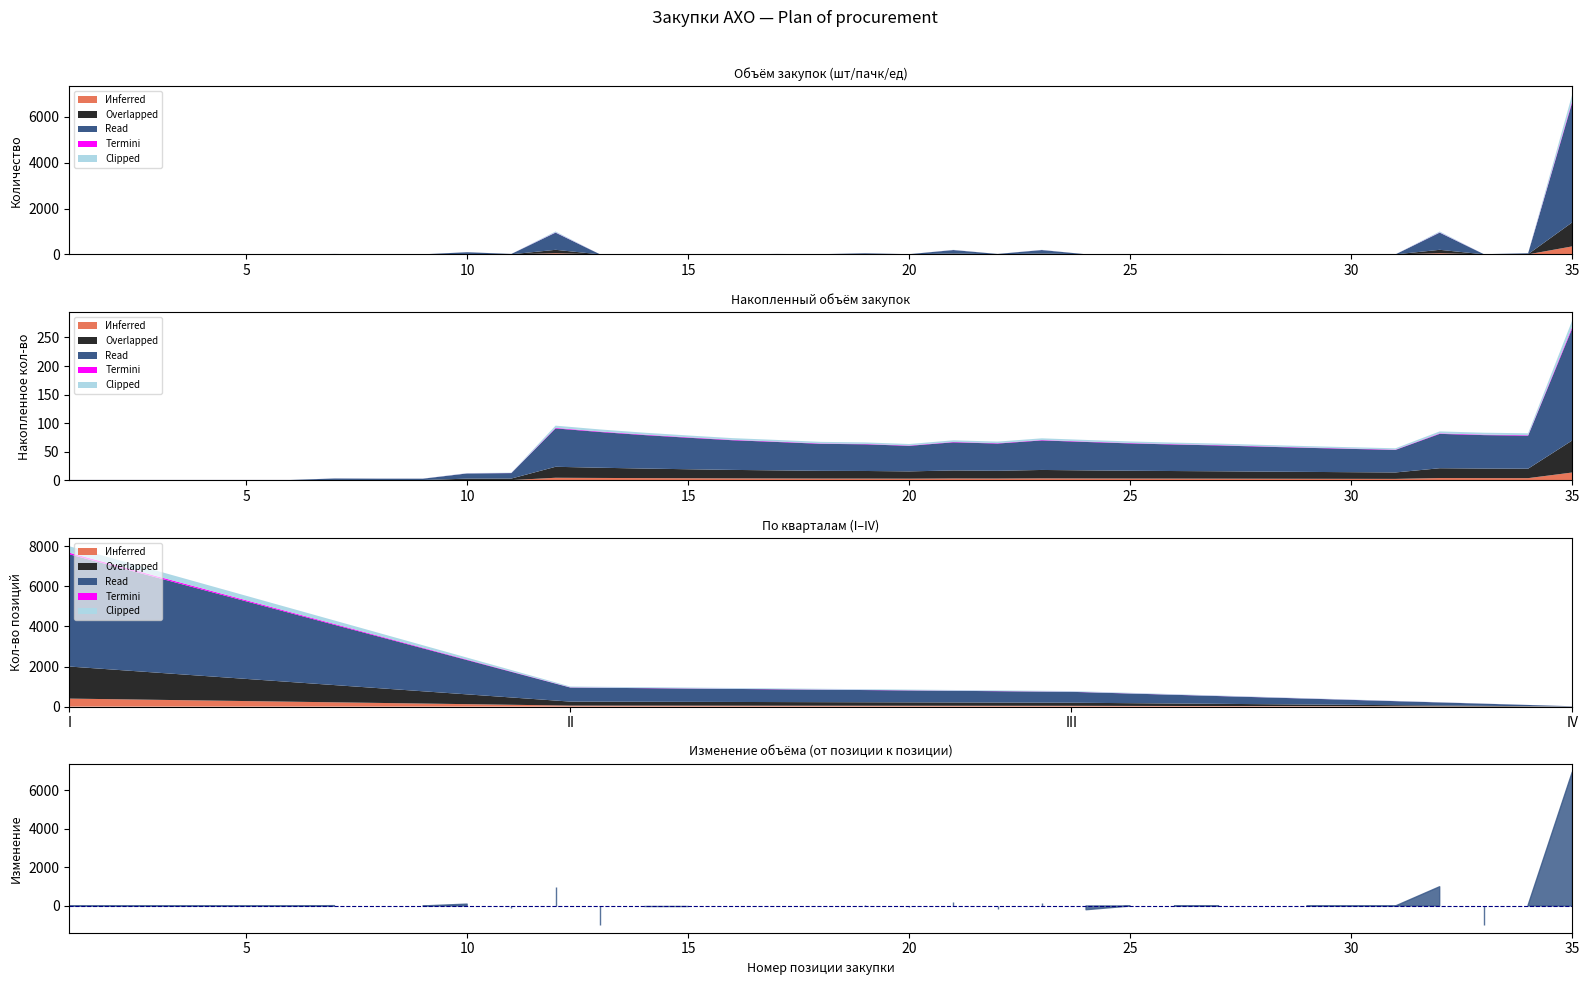

The value of Termini at 1 is 0. True or false?

True